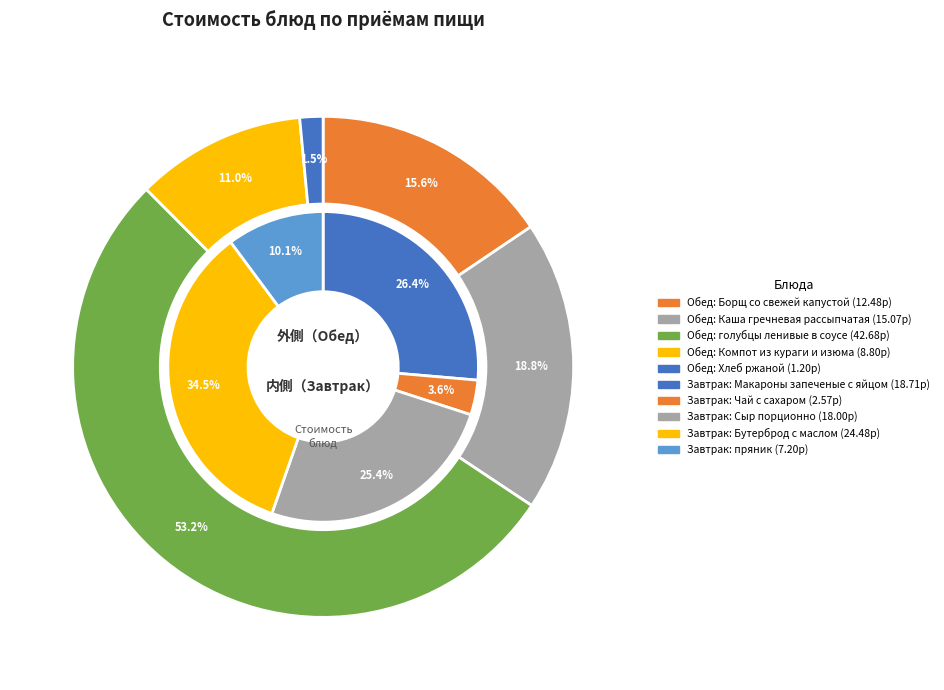

Rank the categories by value from lowest to highest.

Хлеб ржаной, Чай с сахаром, пряник, Компот из кураги и изюма, Борщ со свежей капустой, Каша гречневая рассыпчатая, Сыр порционно, Макароны запеченые с яйцом, Бутерброд с маслом, голубцы ленивые в соусе